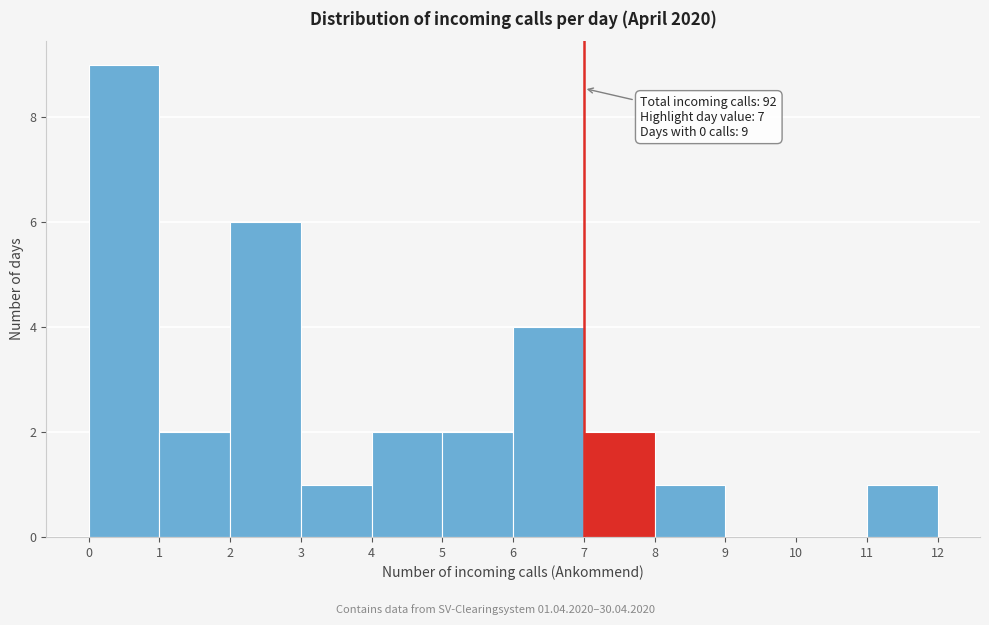

Which range on the x-axis has the tallest bar?

0 to 1